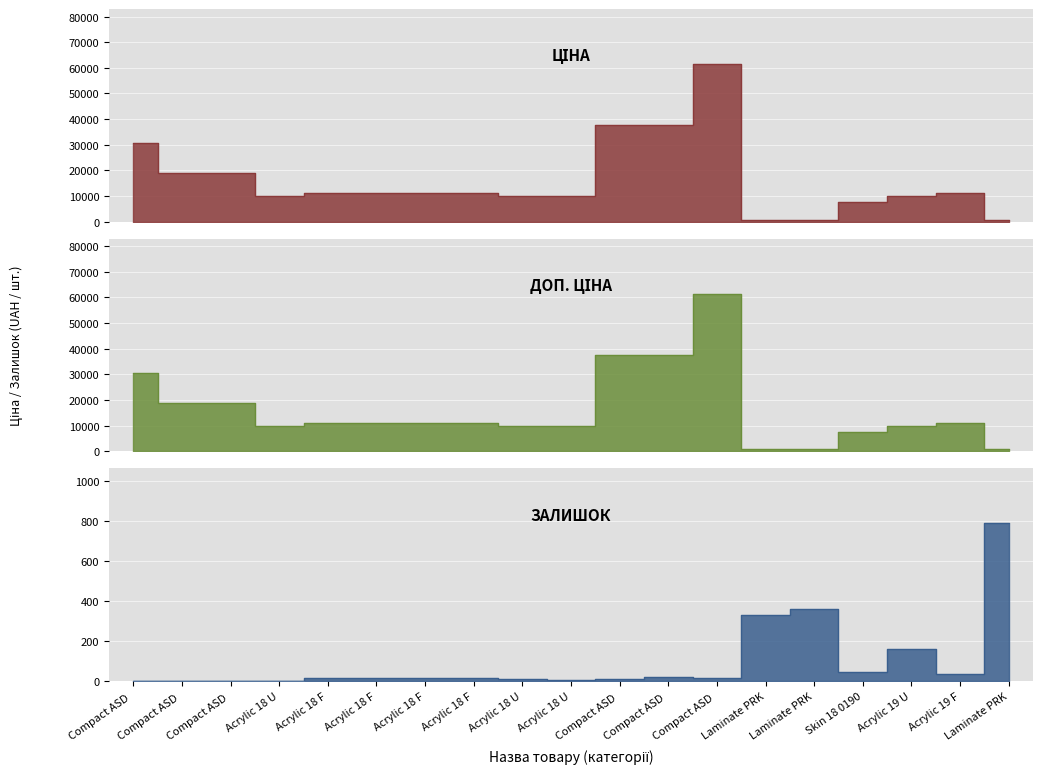

How many data points in Залишок are above 17?

7